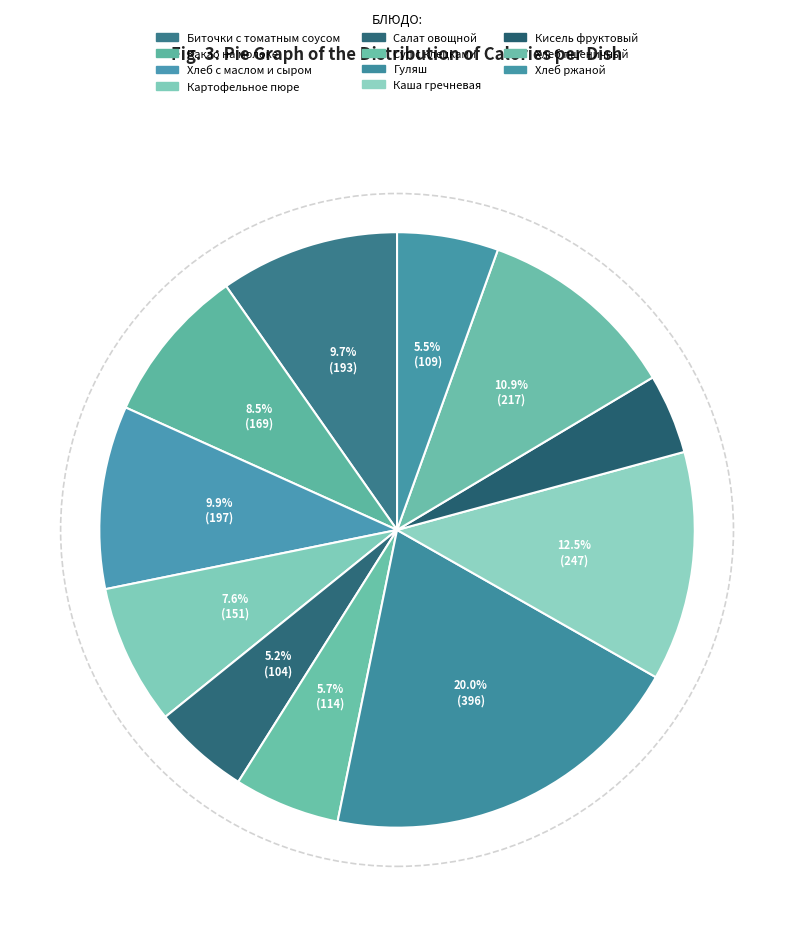

To the nearest percent, what is the combined percentage of Картофельное пюре and Гуляш?

28%